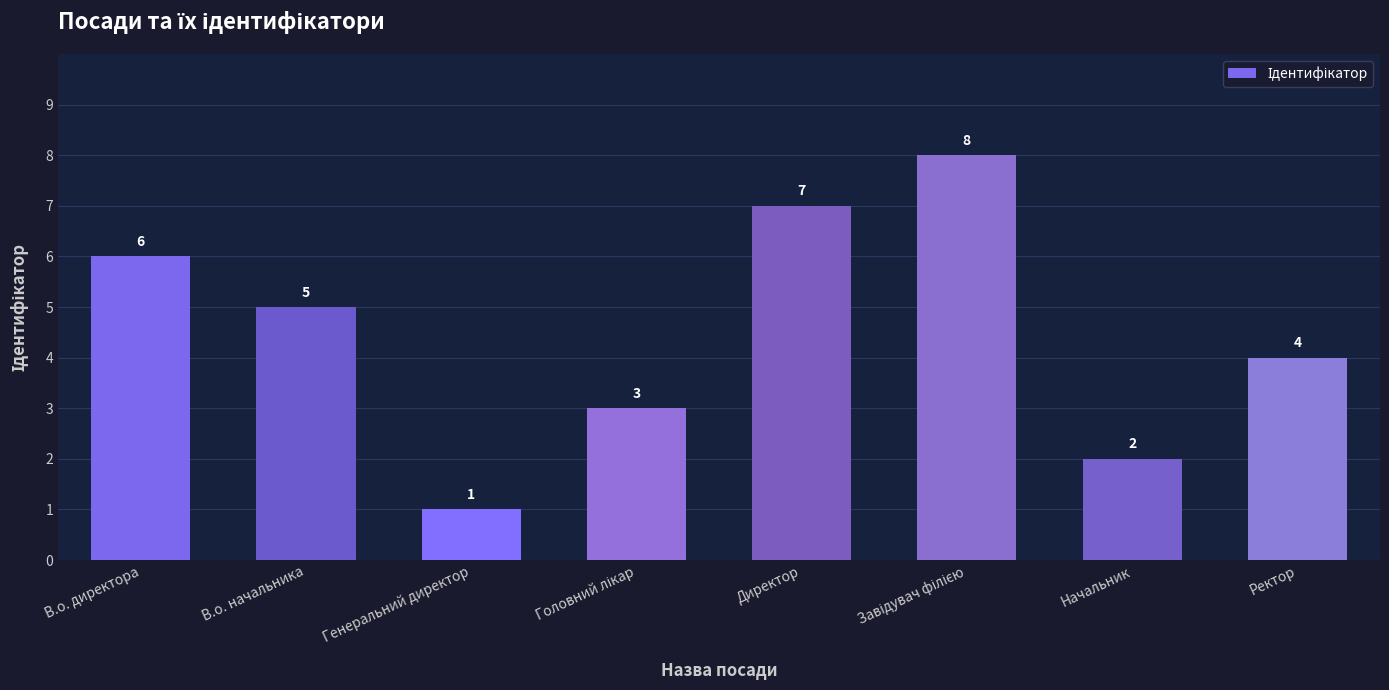

How many values are below 5?

4